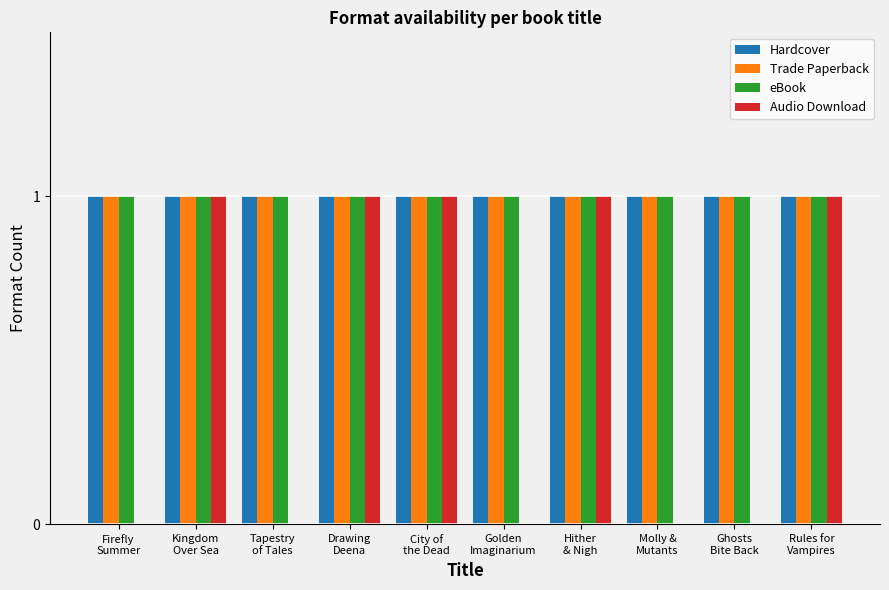

What is the sum of all Trade Paperback values?

10